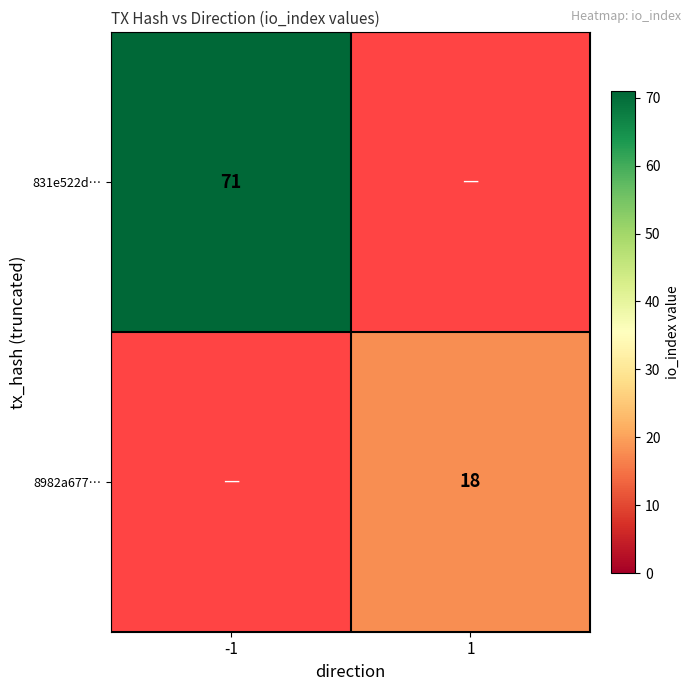

At how many categories does at least one series exceed 66?

1